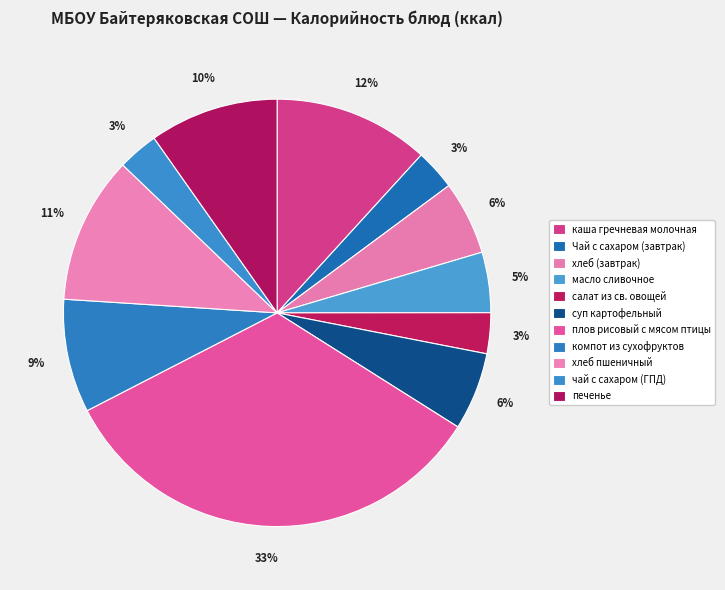

Is чай с сахаром (ГПД) the majority of the pie?

No